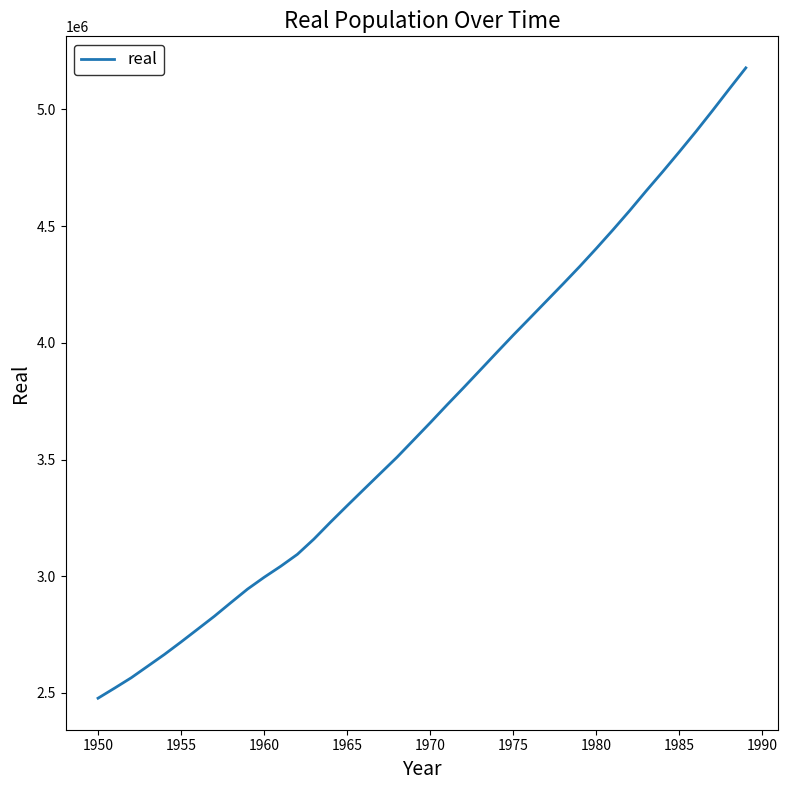

What is the maximum value shown in the chart?

5177648.3